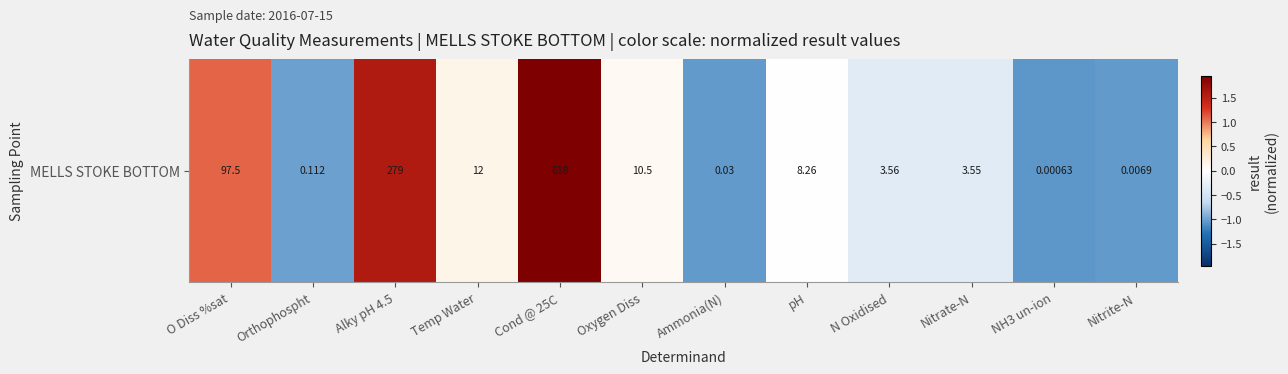

What is the maximum value shown in the chart?

1.9